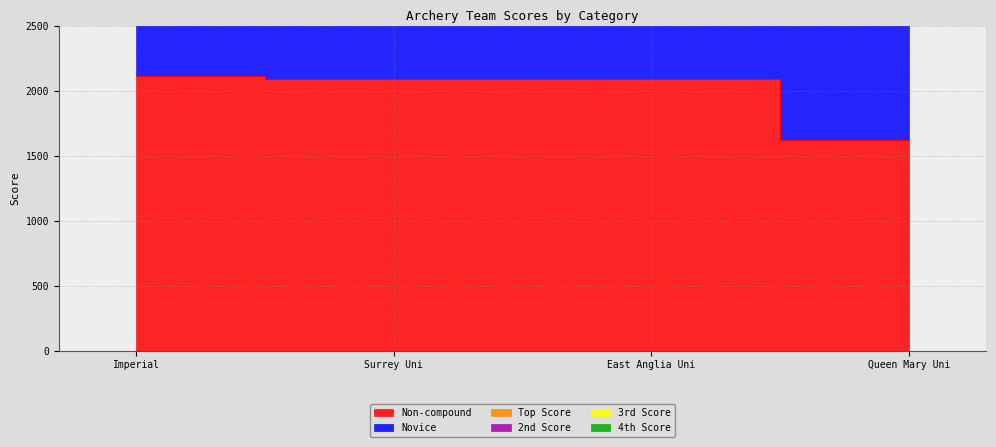

What is the average value of the Top Score series?

5078